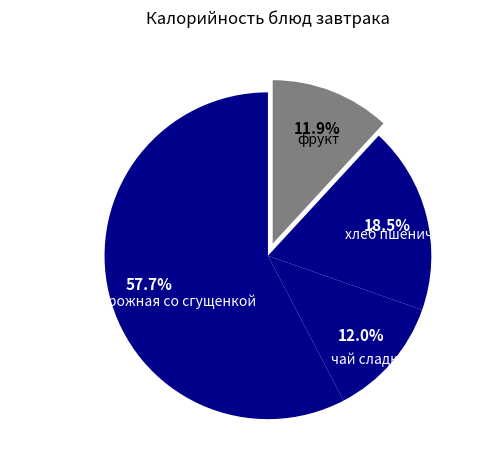

Which category accounts for the majority?

запеканка творожная со сгущенкой